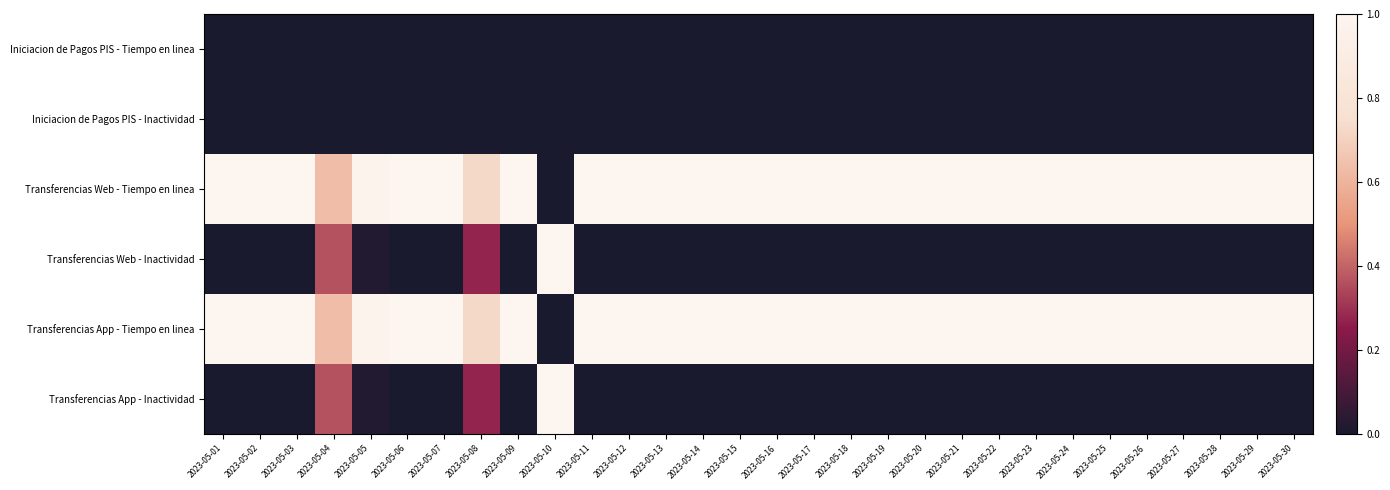

Reading right to left, transcribe all the data shown in this chart.

Iniciacion de Pagos PIS - Tiempo en linea: 2023-05-30=0.0	2023-05-29=0.0	2023-05-28=0.0	2023-05-27=0.0	2023-05-26=0.0	2023-05-25=0.0	2023-05-24=0.0	2023-05-23=0.0	2023-05-22=0.0	2023-05-21=0.0	2023-05-20=0.0	2023-05-19=0.0	2023-05-18=0.0	2023-05-17=0.0	2023-05-16=0.0	2023-05-15=0.0	2023-05-14=0.0	2023-05-13=0.0	2023-05-12=0.0	2023-05-11=0.0	2023-05-10=0.0	2023-05-09=0.0	2023-05-08=0.0	2023-05-07=0.0	2023-05-06=0.0	2023-05-05=0.0	2023-05-04=0.0	2023-05-03=0.0	2023-05-02=0.0	2023-05-01=0.0
Iniciacion de Pagos PIS - Inactividad: 2023-05-30=0.0	2023-05-29=0.0	2023-05-28=0.0	2023-05-27=0.0	2023-05-26=0.0	2023-05-25=0.0	2023-05-24=0.0	2023-05-23=0.0	2023-05-22=0.0	2023-05-21=0.0	2023-05-20=0.0	2023-05-19=0.0	2023-05-18=0.0	2023-05-17=0.0	2023-05-16=0.0	2023-05-15=0.0	2023-05-14=0.0	2023-05-13=0.0	2023-05-12=0.0	2023-05-11=0.0	2023-05-10=0.0	2023-05-09=0.0	2023-05-08=0.0	2023-05-07=0.0	2023-05-06=0.0	2023-05-05=0.0	2023-05-04=0.0	2023-05-03=0.0	2023-05-02=0.0	2023-05-01=0.0
Transferencias Web - Tiempo en linea: 2023-05-30=1.0	2023-05-29=1.0	2023-05-28=1.0	2023-05-27=1.0	2023-05-26=1.0	2023-05-25=1.0	2023-05-24=1.0	2023-05-23=1.0	2023-05-22=1.0	2023-05-21=1.0	2023-05-20=1.0	2023-05-19=1.0	2023-05-18=1.0	2023-05-17=1.0	2023-05-16=1.0	2023-05-15=1.0	2023-05-14=1.0	2023-05-13=1.0	2023-05-12=1.0	2023-05-11=1.0	2023-05-10=0.0	2023-05-09=1.0	2023-05-08=0.7	2023-05-07=1.0	2023-05-06=1.0	2023-05-05=1.0	2023-05-04=0.6	2023-05-03=1.0	2023-05-02=1.0	2023-05-01=1.0
Transferencias Web - Inactividad: 2023-05-30=0.0	2023-05-29=0.0	2023-05-28=0.0	2023-05-27=0.0	2023-05-26=0.0	2023-05-25=0.0	2023-05-24=0.0	2023-05-23=0.0	2023-05-22=0.0	2023-05-21=0.0	2023-05-20=0.0	2023-05-19=0.0	2023-05-18=0.0	2023-05-17=0.0	2023-05-16=0.0	2023-05-15=0.0	2023-05-14=0.0	2023-05-13=0.0	2023-05-12=0.0	2023-05-11=0.0	2023-05-10=1.0	2023-05-09=0.0	2023-05-08=0.3	2023-05-07=0.0	2023-05-06=0.0	2023-05-05=0.0	2023-05-04=0.4	2023-05-03=0.0	2023-05-02=0.0	2023-05-01=0.0
Transferencias App - Tiempo en linea: 2023-05-30=1.0	2023-05-29=1.0	2023-05-28=1.0	2023-05-27=1.0	2023-05-26=1.0	2023-05-25=1.0	2023-05-24=1.0	2023-05-23=1.0	2023-05-22=1.0	2023-05-21=1.0	2023-05-20=1.0	2023-05-19=1.0	2023-05-18=1.0	2023-05-17=1.0	2023-05-16=1.0	2023-05-15=1.0	2023-05-14=1.0	2023-05-13=1.0	2023-05-12=1.0	2023-05-11=1.0	2023-05-10=0.0	2023-05-09=1.0	2023-05-08=0.7	2023-05-07=1.0	2023-05-06=1.0	2023-05-05=1.0	2023-05-04=0.6	2023-05-03=1.0	2023-05-02=1.0	2023-05-01=1.0
Transferencias App - Inactividad: 2023-05-30=0.0	2023-05-29=0.0	2023-05-28=0.0	2023-05-27=0.0	2023-05-26=0.0	2023-05-25=0.0	2023-05-24=0.0	2023-05-23=0.0	2023-05-22=0.0	2023-05-21=0.0	2023-05-20=0.0	2023-05-19=0.0	2023-05-18=0.0	2023-05-17=0.0	2023-05-16=0.0	2023-05-15=0.0	2023-05-14=0.0	2023-05-13=0.0	2023-05-12=0.0	2023-05-11=0.0	2023-05-10=1.0	2023-05-09=0.0	2023-05-08=0.3	2023-05-07=0.0	2023-05-06=0.0	2023-05-05=0.0	2023-05-04=0.4	2023-05-03=0.0	2023-05-02=0.0	2023-05-01=0.0